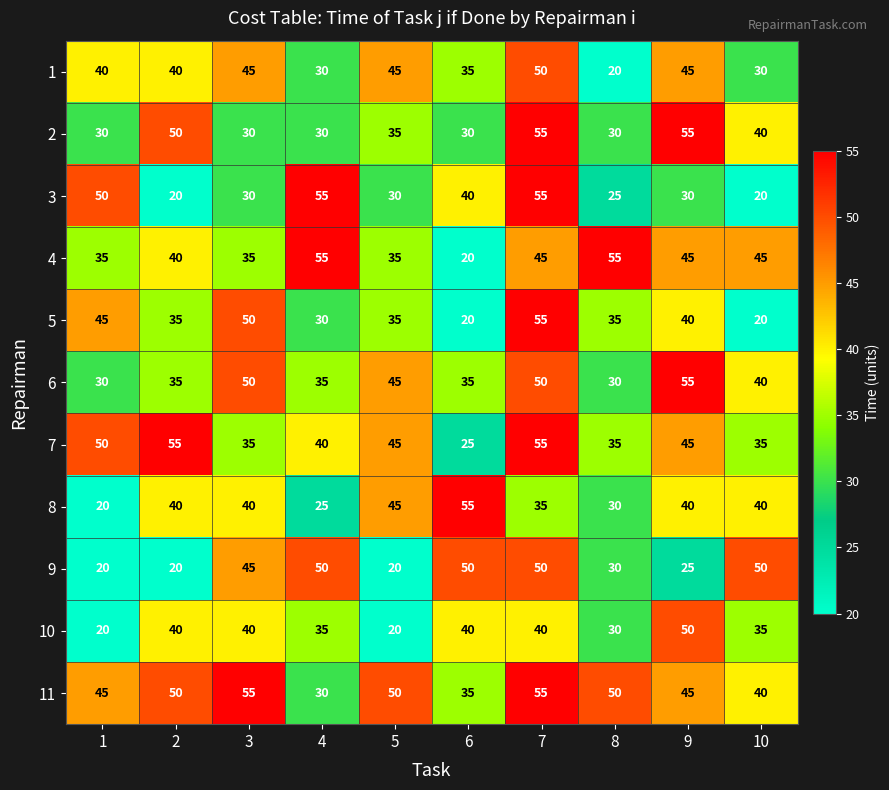

The 3 series shows 13 at 2. True or false?

False